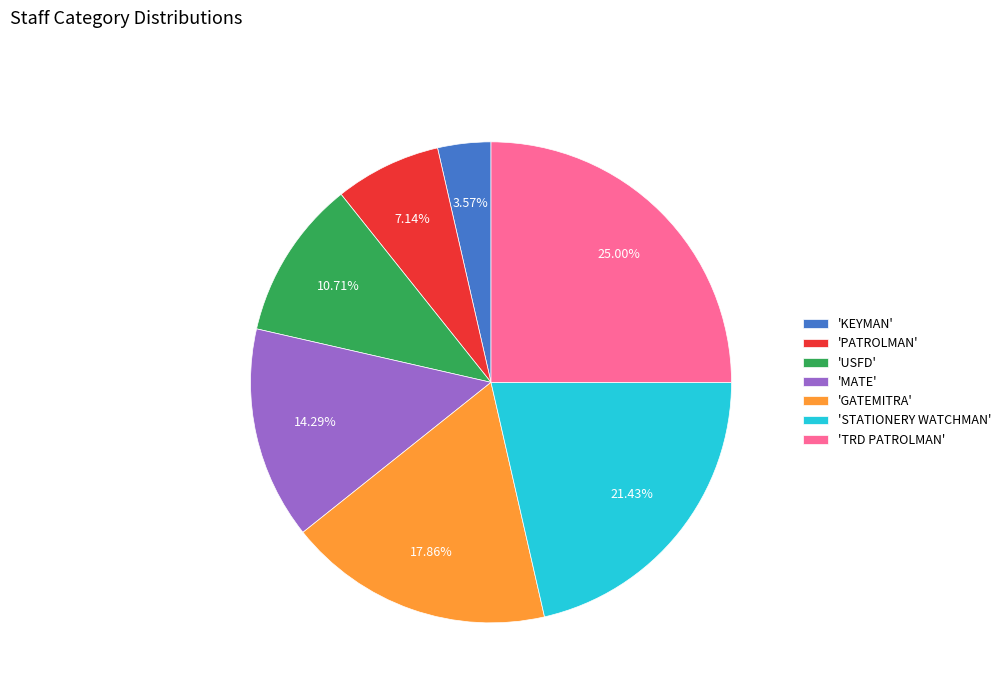

To the nearest percent, what is the difference between the largest and smallest slice percentages?

21%